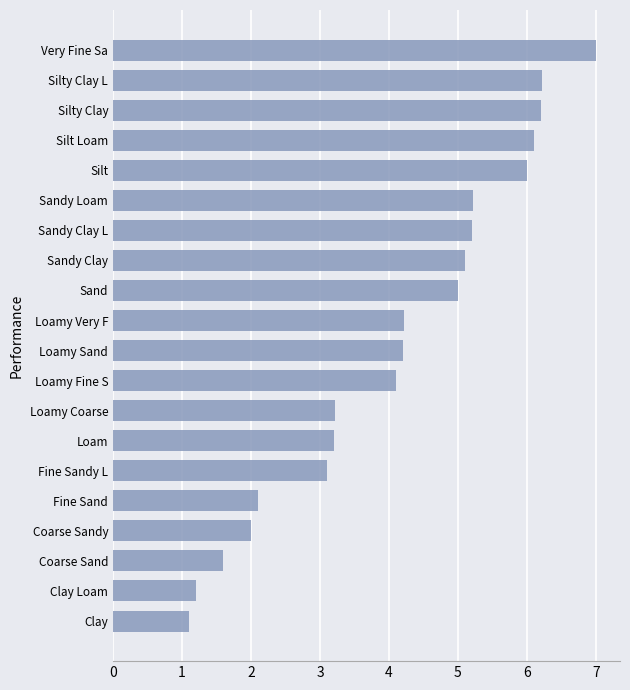

How many categories are shown in the chart?

20